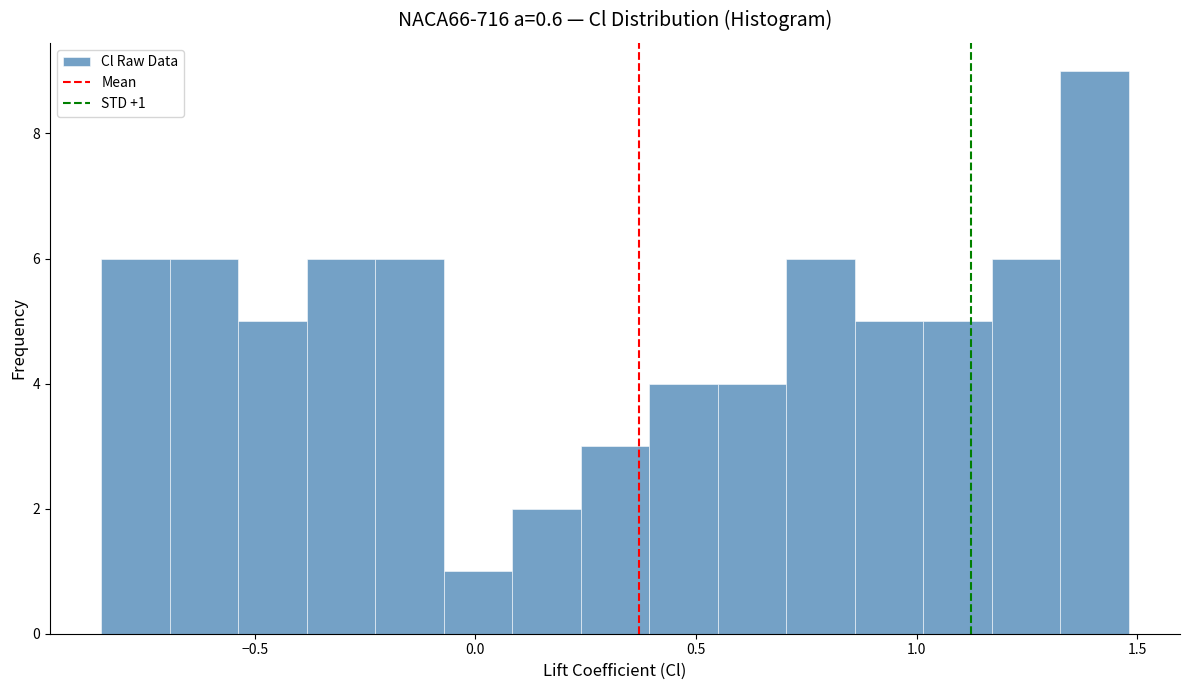

Around what value on the x-axis is the tallest bar? Give the approximate position of its centre, as read against the axis.

1.40